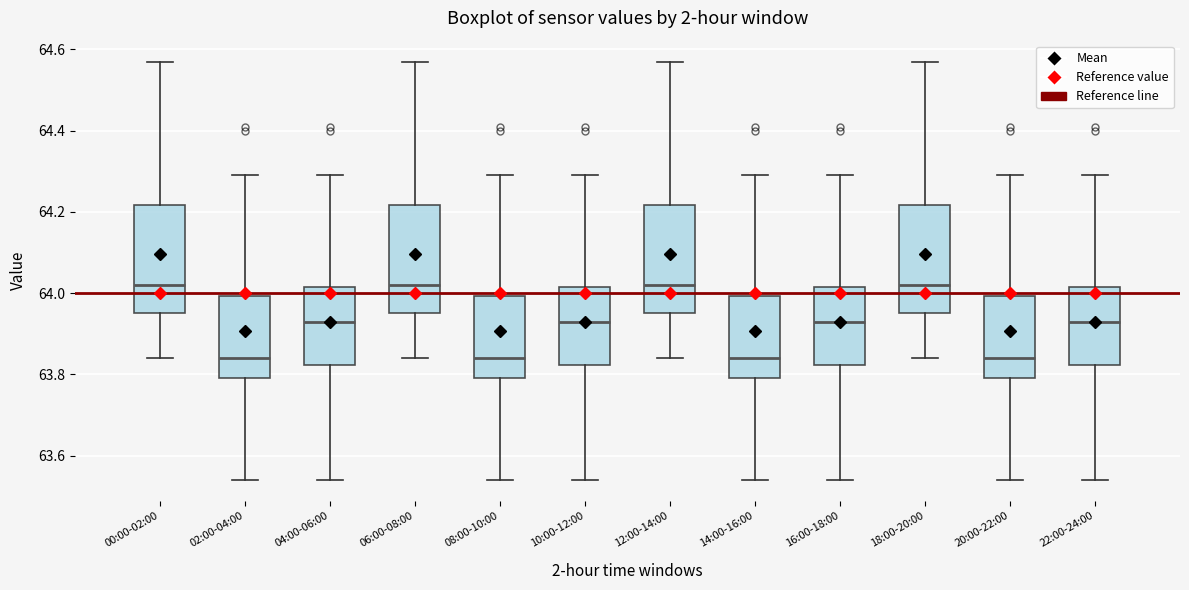

Reading left to right, read every box against the y-axis: the position of its median line, the range the box covers, and the ends of its whiskers. The values are not printed on the chart, so give them approximately, as read against the axis.

00:00-02:00: median 64.02, box 63.96 to 64.22, whiskers 63.84 to 64.58
02:00-04:00: median 63.84, box 63.80 to 64.00, whiskers 63.54 to 64.30
04:00-06:00: median 63.94, box 63.82 to 64.02, whiskers 63.54 to 64.30
06:00-08:00: median 64.02, box 63.96 to 64.22, whiskers 63.84 to 64.58
08:00-10:00: median 63.84, box 63.80 to 64.00, whiskers 63.54 to 64.30
10:00-12:00: median 63.94, box 63.82 to 64.02, whiskers 63.54 to 64.30
12:00-14:00: median 64.02, box 63.96 to 64.22, whiskers 63.84 to 64.58
14:00-16:00: median 63.84, box 63.80 to 64.00, whiskers 63.54 to 64.30
16:00-18:00: median 63.94, box 63.82 to 64.02, whiskers 63.54 to 64.30
18:00-20:00: median 64.02, box 63.96 to 64.22, whiskers 63.84 to 64.58
20:00-22:00: median 63.84, box 63.80 to 64.00, whiskers 63.54 to 64.30
22:00-24:00: median 63.94, box 63.82 to 64.02, whiskers 63.54 to 64.30